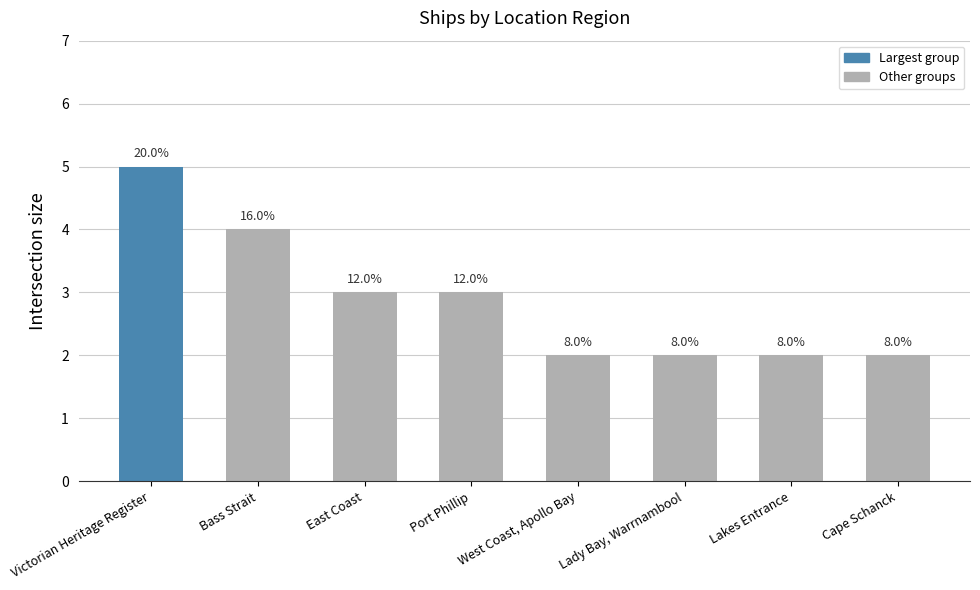

What is the sum of the values at Victorian Heritage Register and Bass Strait?

9